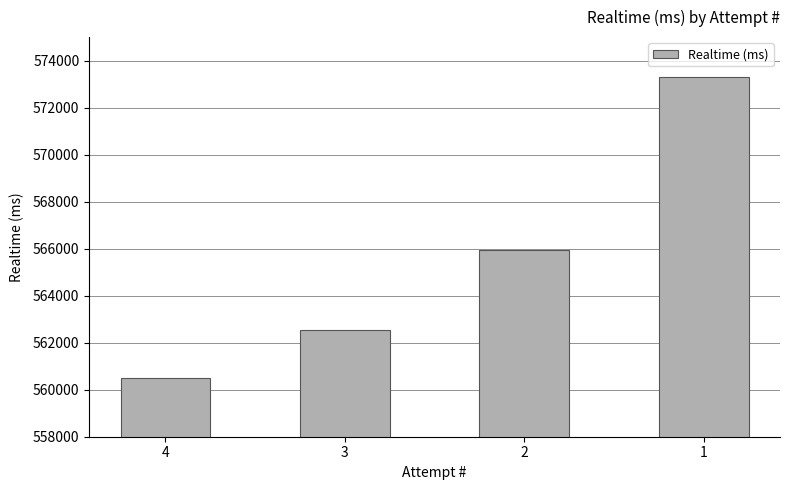

True or false: the data shows 560511 at 4.

True